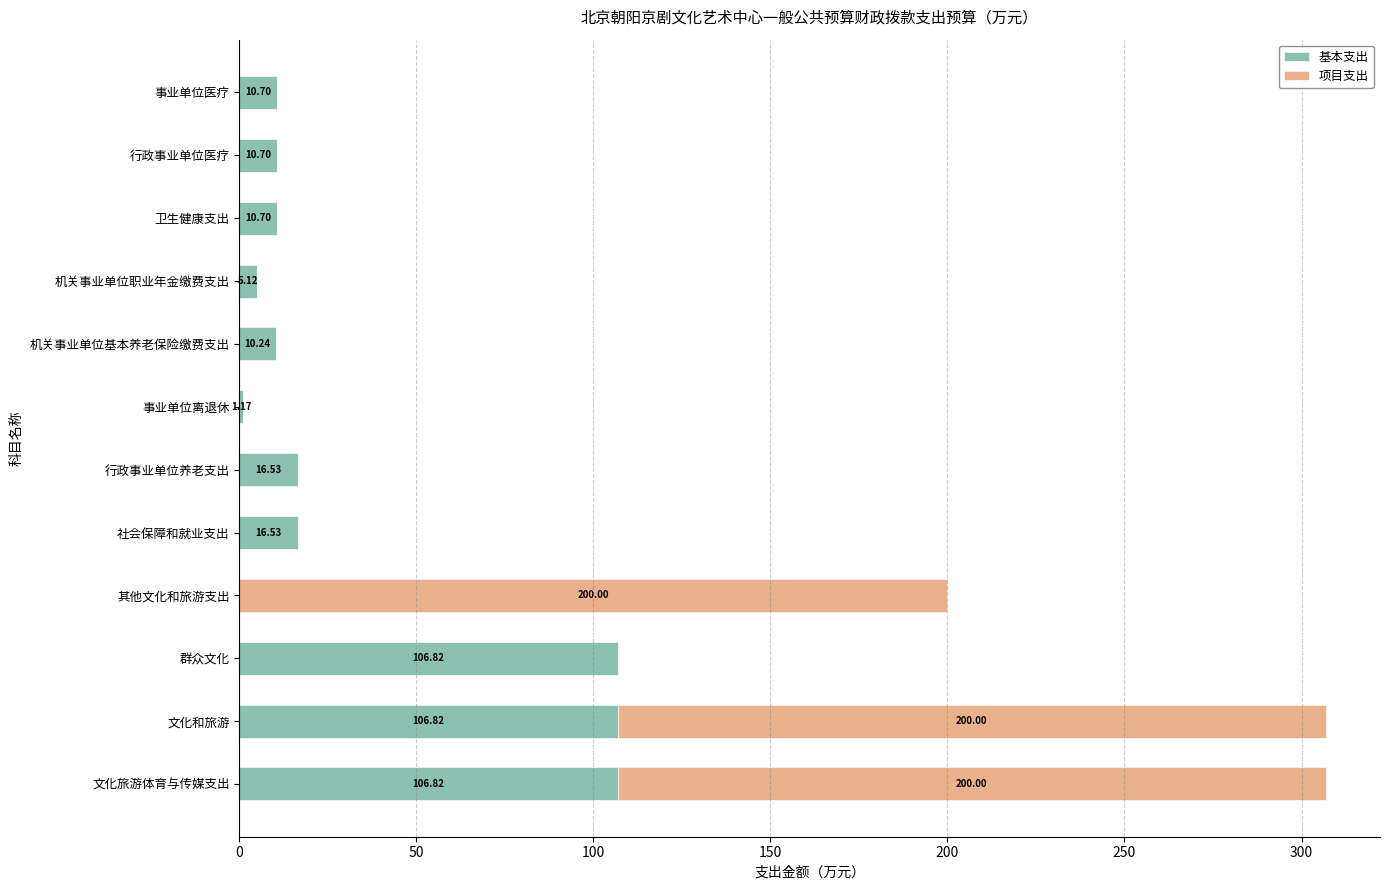

What is the total value across all series at 机关事业单位基本养老保险缴费支出?

10.2